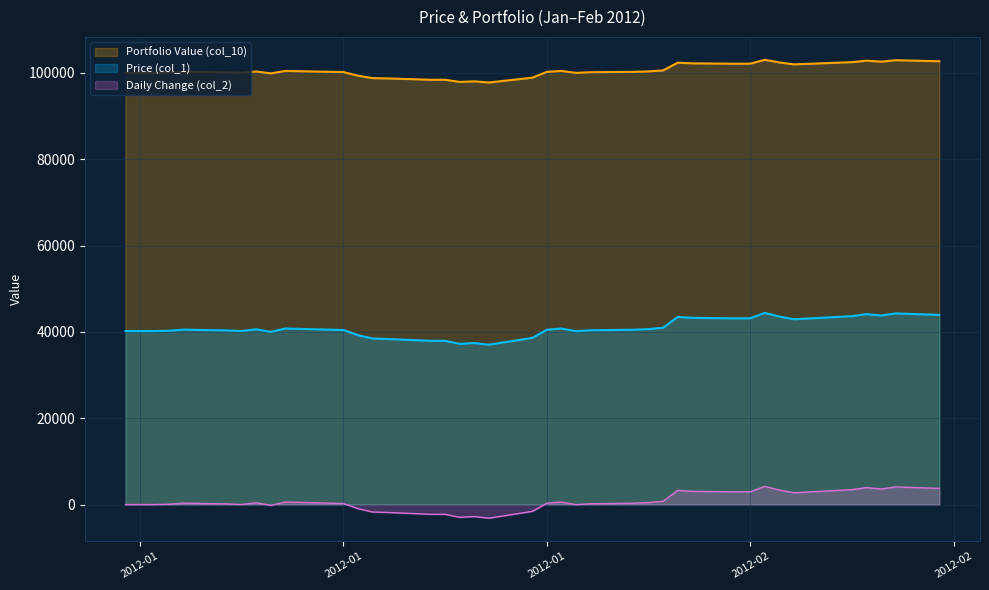

Is the value of Price (col_1) at 2012-02-08 greater than the value of Daily Change (col_2) at 2012-02-14?

Yes